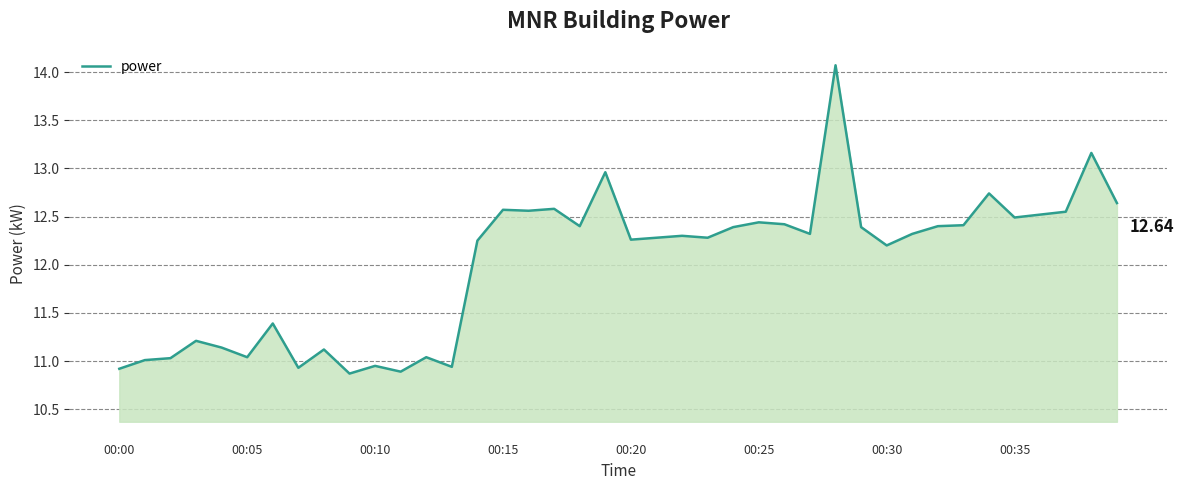

What is the difference between the maximum and minimum values?

3.2